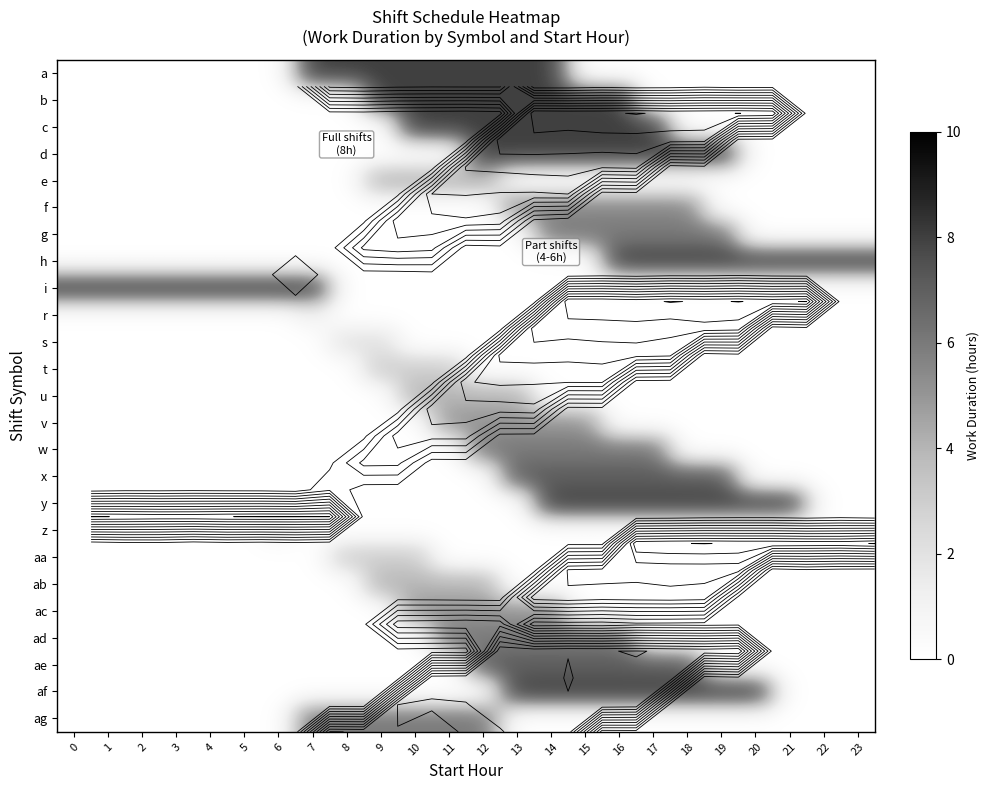

Is the value of ae at 6 greater than the value of h at 9?

No